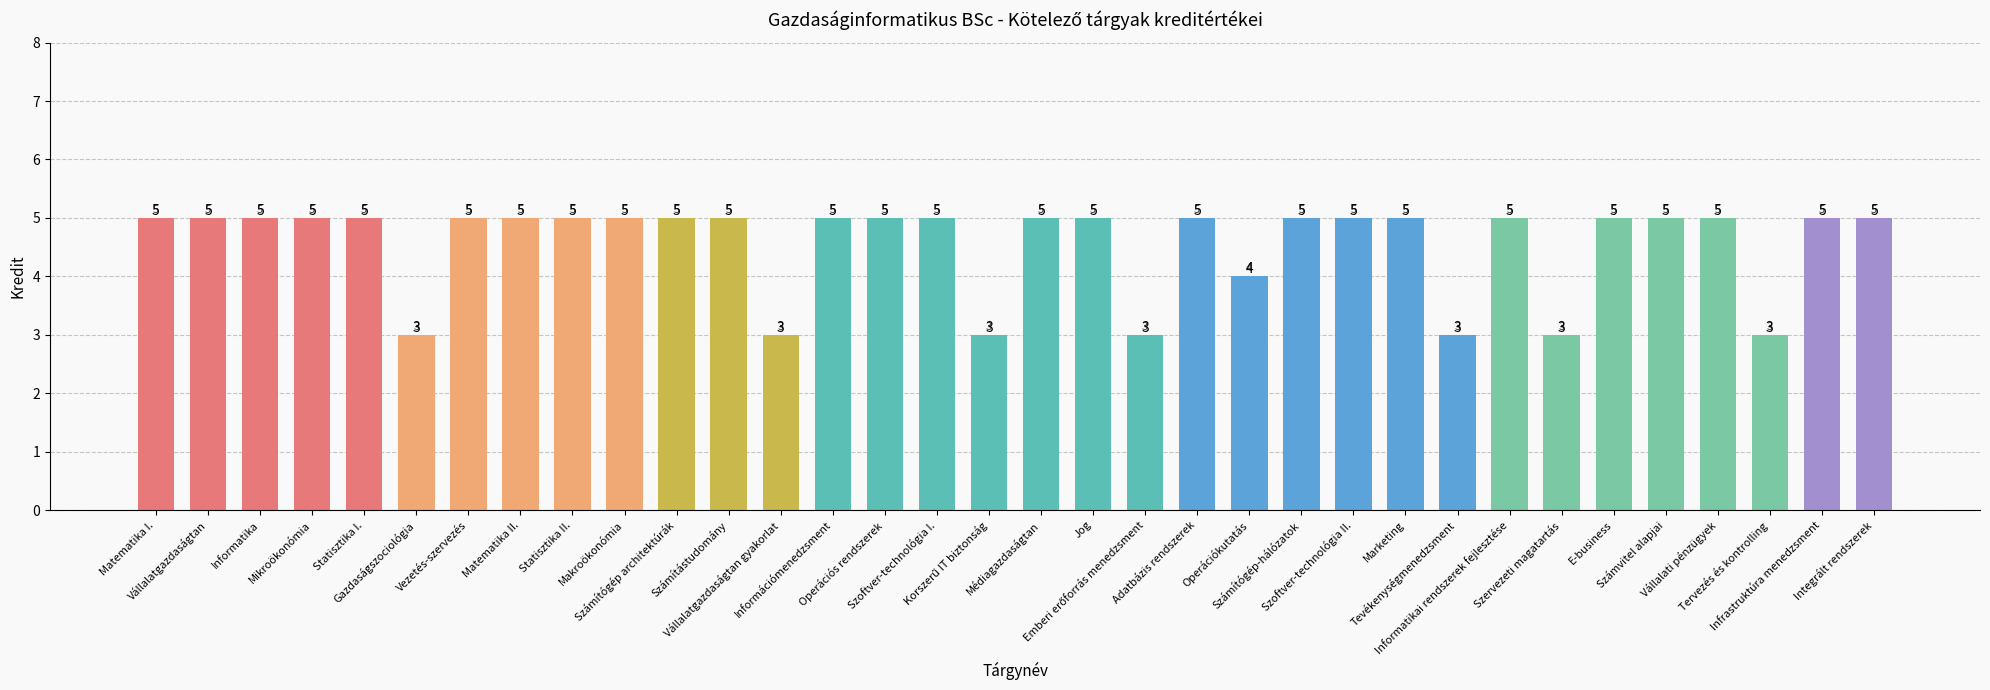

How many bars are there in total?

34